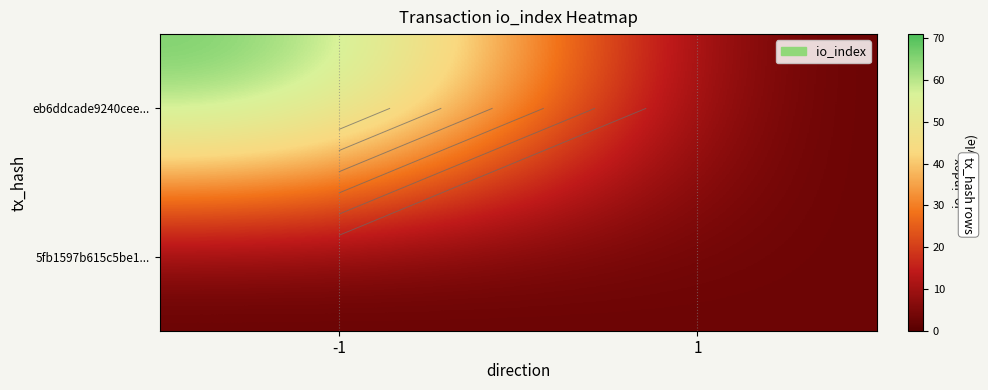

What is the maximum value shown in the chart?

71